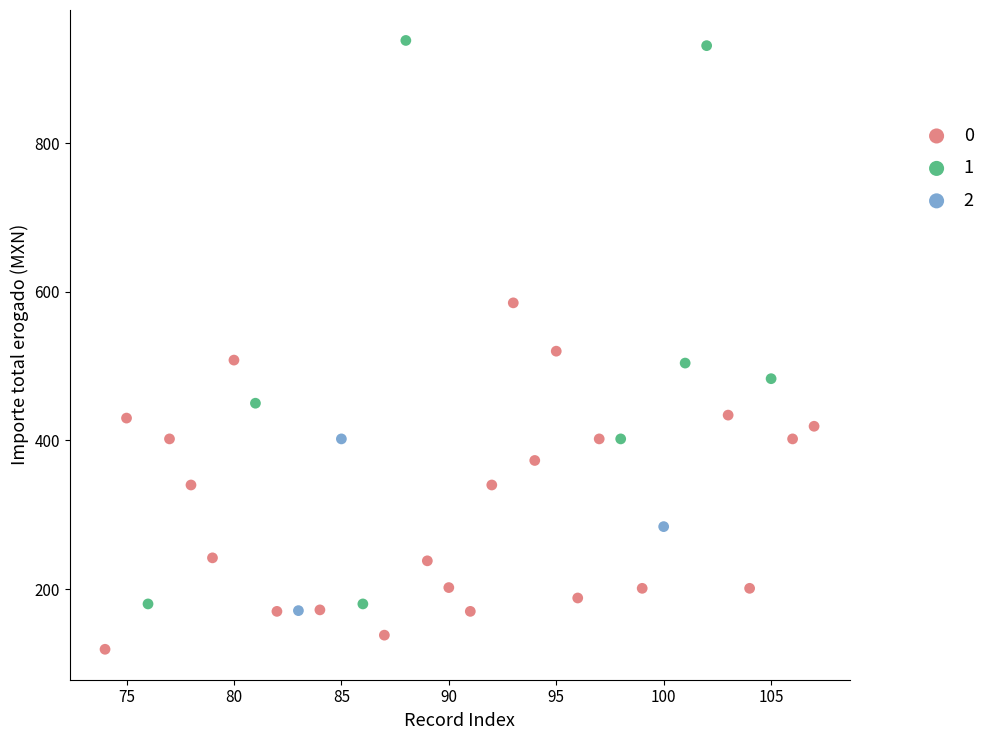

What are all the series names shown in the legend?

0, 1, 2